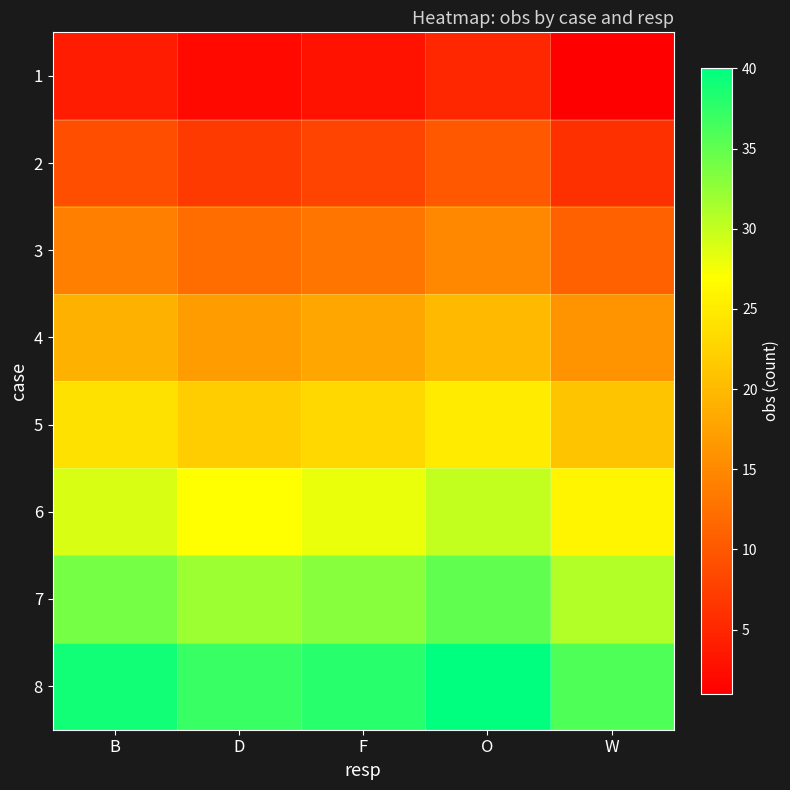

Rank the series by their maximum value, from highest to lowest.

8, 7, 6, 5, 4, 3, 2, 1